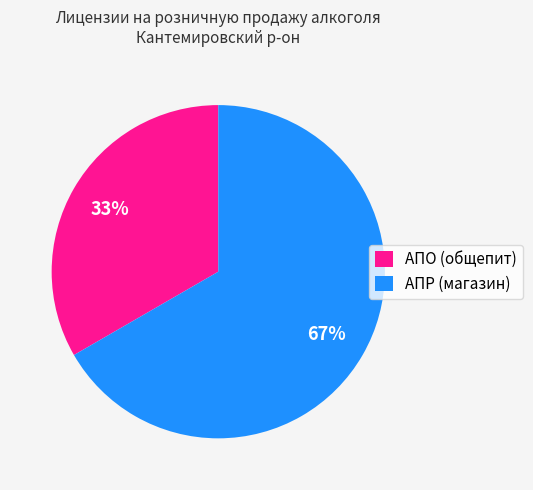

Rank the categories by value from lowest to highest.

АПО (общепит), АПР (магазин)